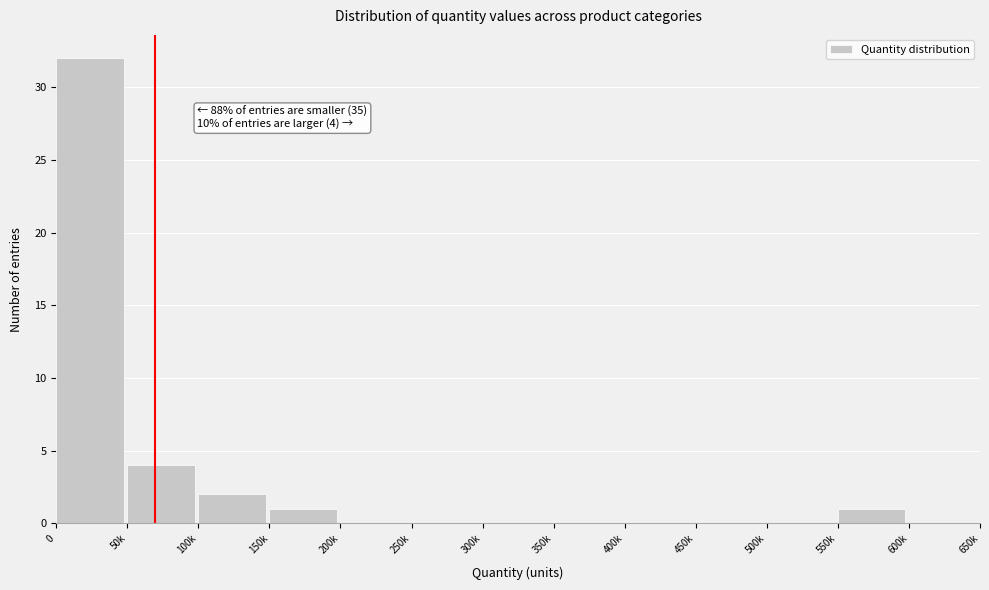

Reading left to right, transcribe all the data shown in this chart.

0=32	50k=4	100k=2	150k=1	200k=0	250k=0	300k=0	350k=0	400k=0	450k=0	500k=0	550k=1	600k=0